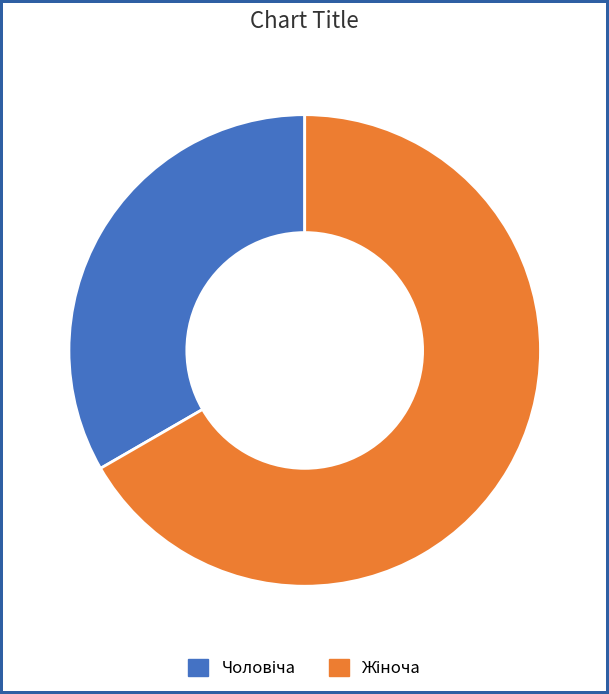

Does any single category account for the majority?

Yes